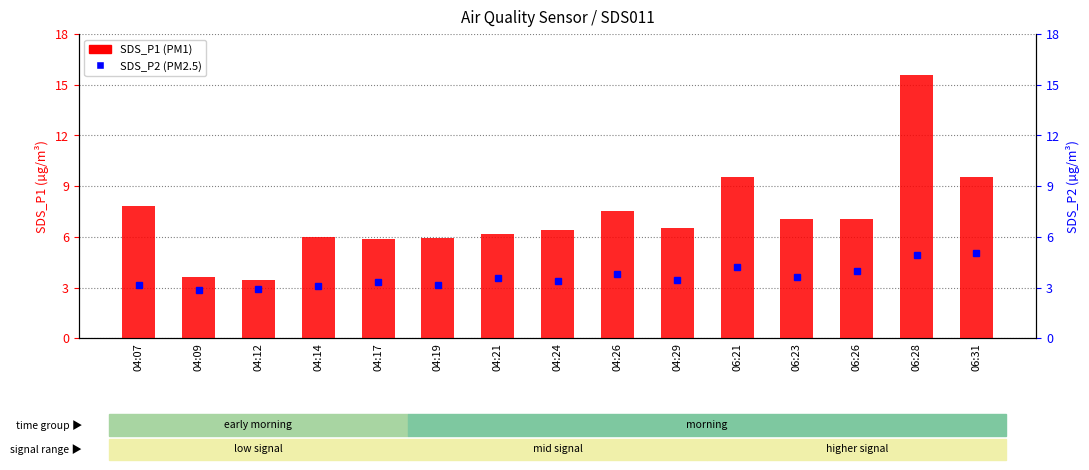

Reading left to right, list all the values displayed in this chart.

04:07=7.8	04:09=3.6	04:12=3.5	04:14=6.0	04:17=5.9	04:19=6.0	04:21=6.2	04:24=6.4	04:26=7.5	04:29=6.5	06:21=9.6	06:23=7.0	06:26=7.0	06:28=15.6	06:31=9.6